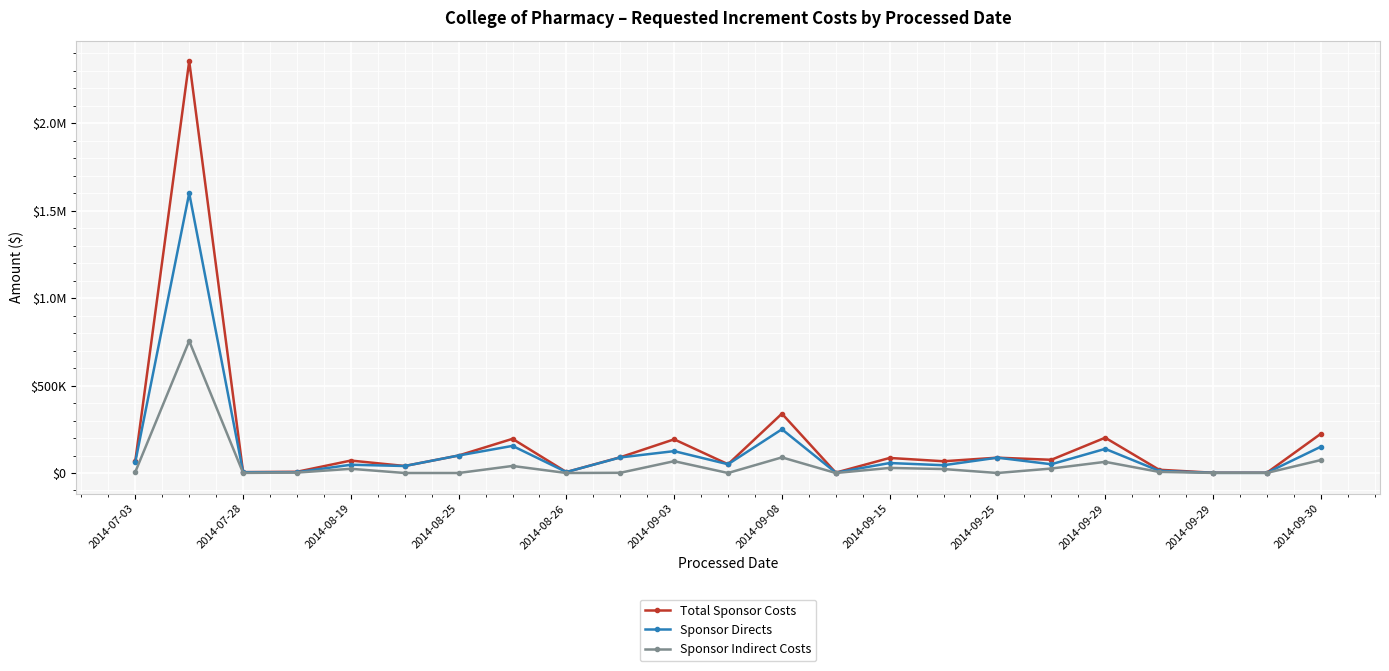

What is the greatest value displayed?

2354201